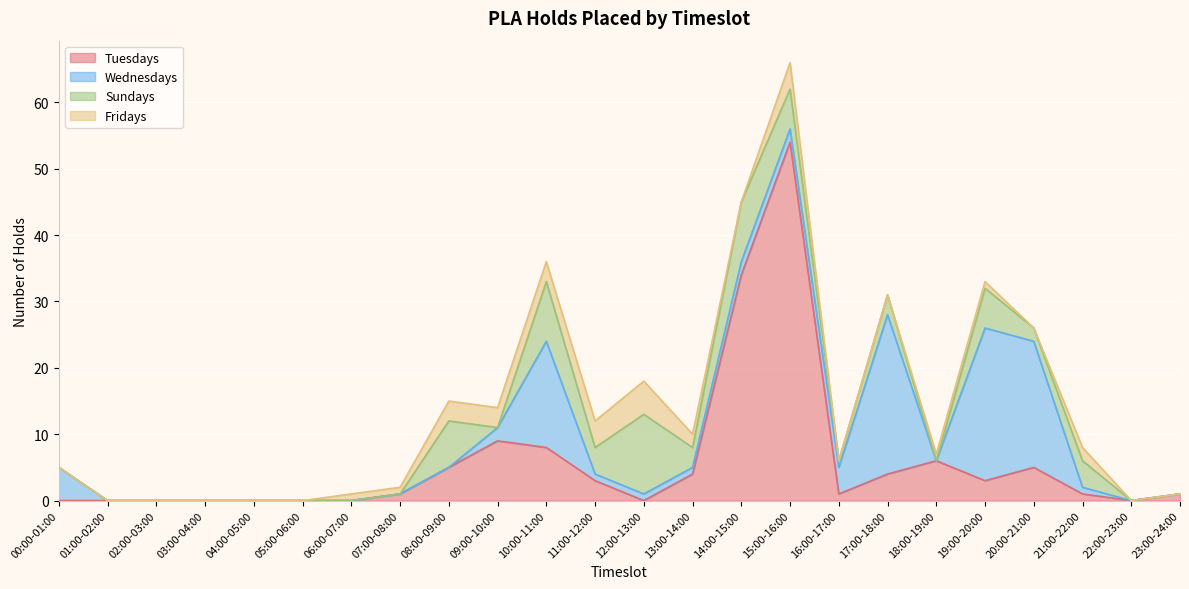

How many values in Sundays are above zero?

12